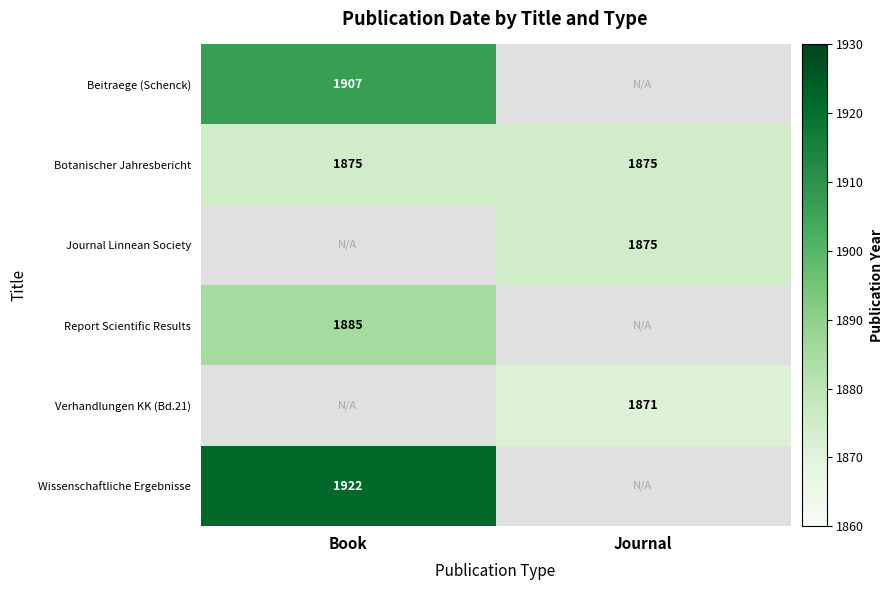

True or false: Verhandlungen KK (Bd.21) has a value of 1871 at Journal.

True